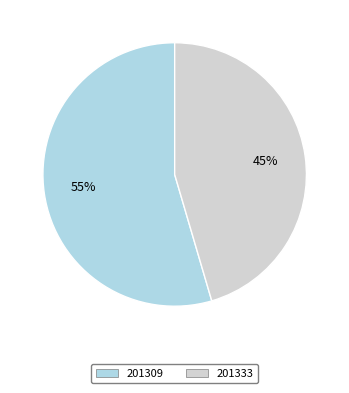

Rank the categories by value from highest to lowest.

201309, 201333